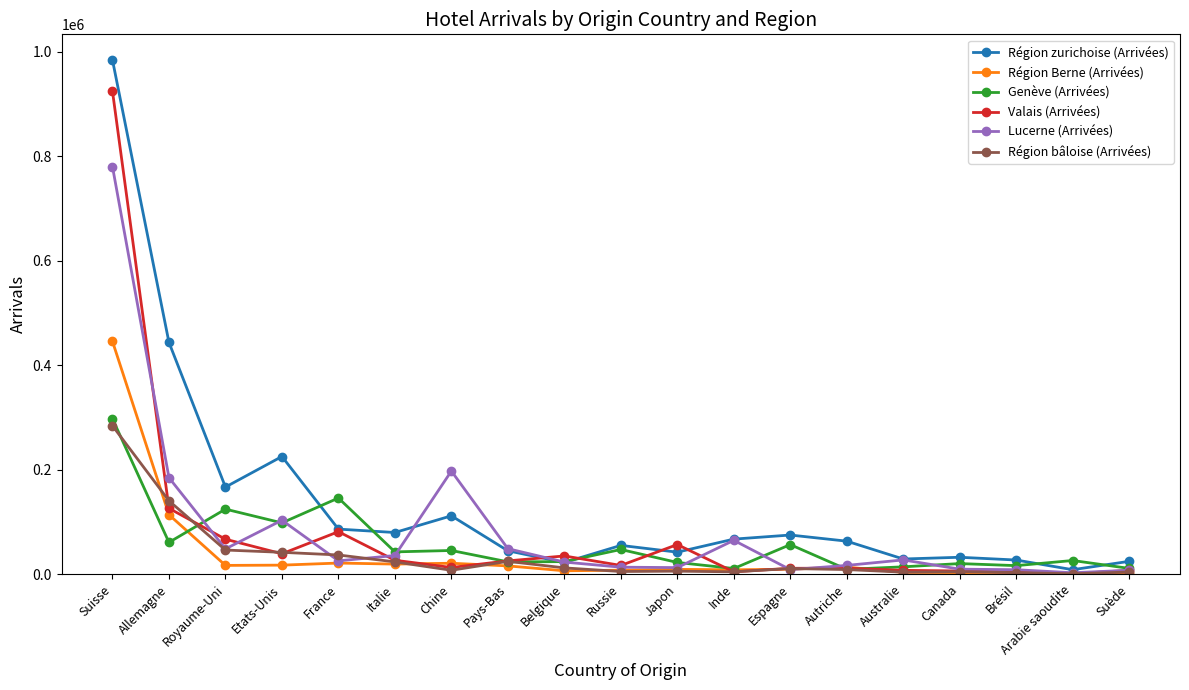

Which series has the largest total across all categories?

Région zurichoise (Arrivées)